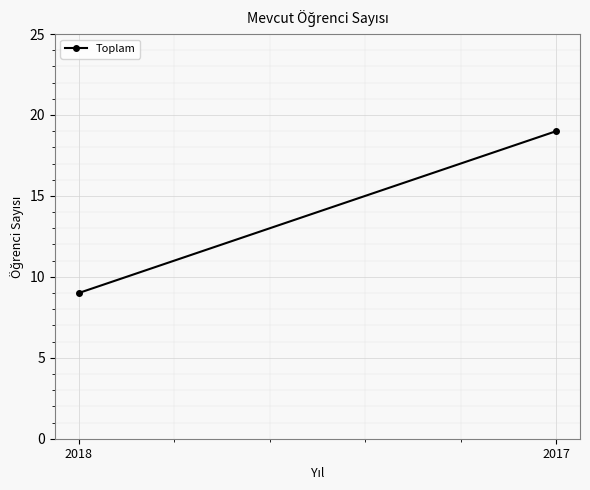

How many series are shown in this chart?

1